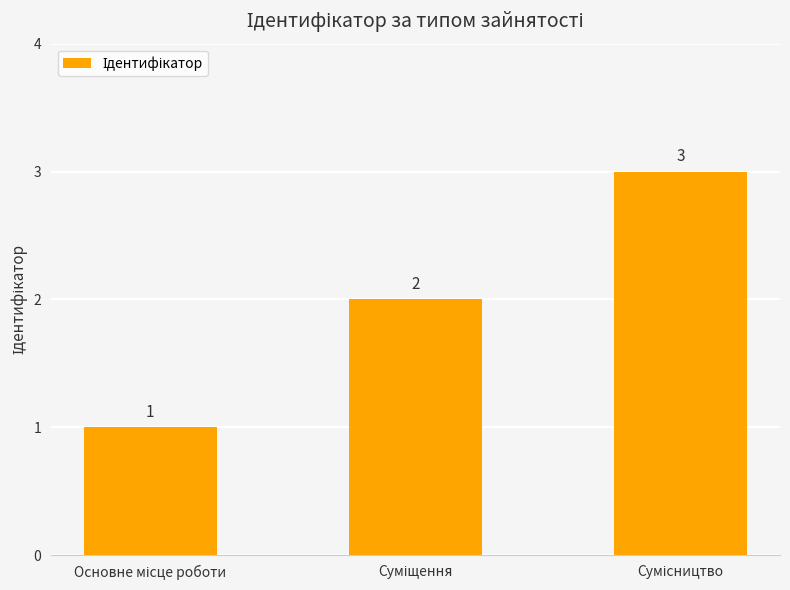

How many values are between 1 and 3?

3